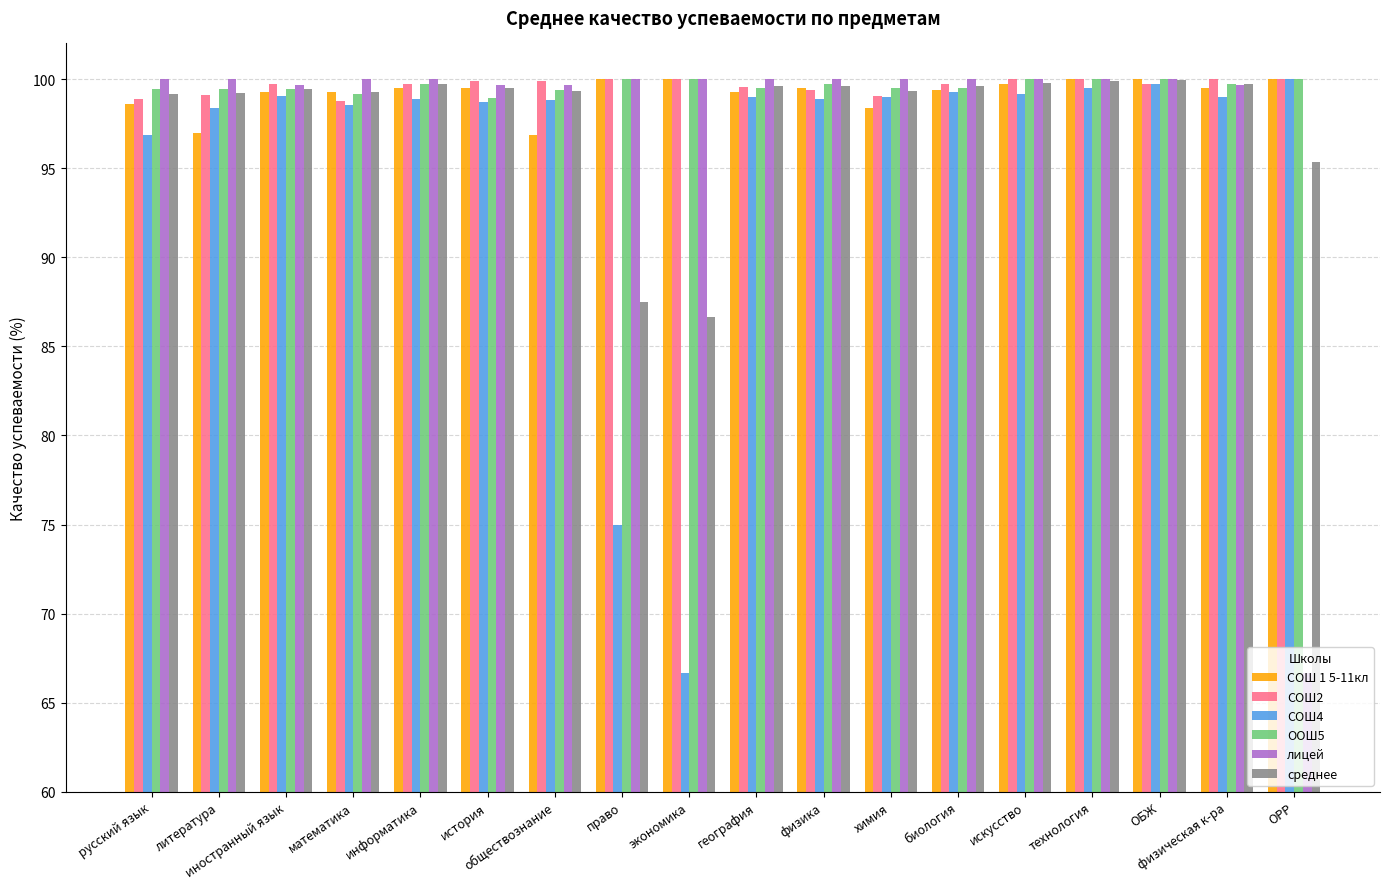

What is the label of the 16th bar from the right?

иностранный язык